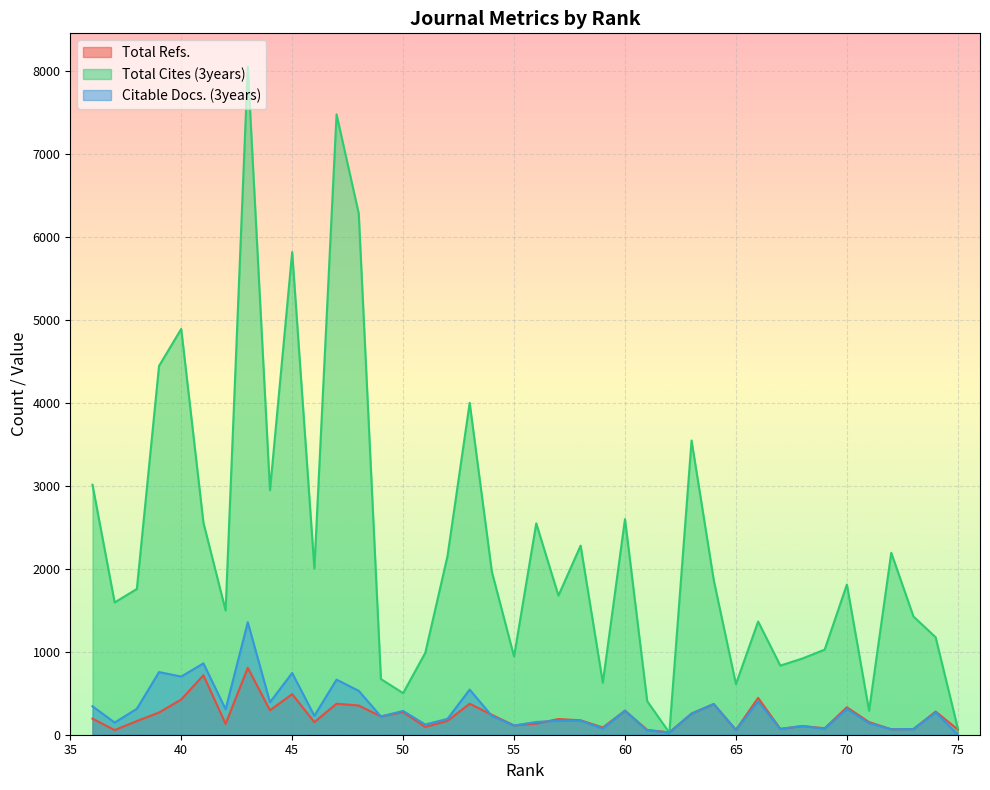

What is the difference between the highest and lowest values at 55?

832